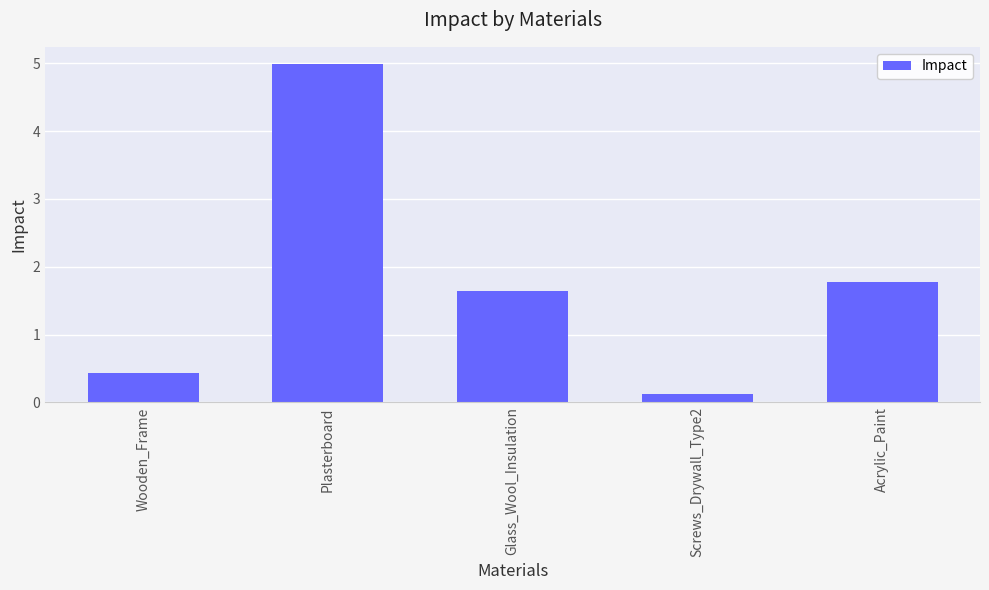

Rank the categories by value from highest to lowest.

Plasterboard, Acrylic_Paint, Glass_Wool_Insulation, Wooden_Frame, Screws_Drywall_Type2